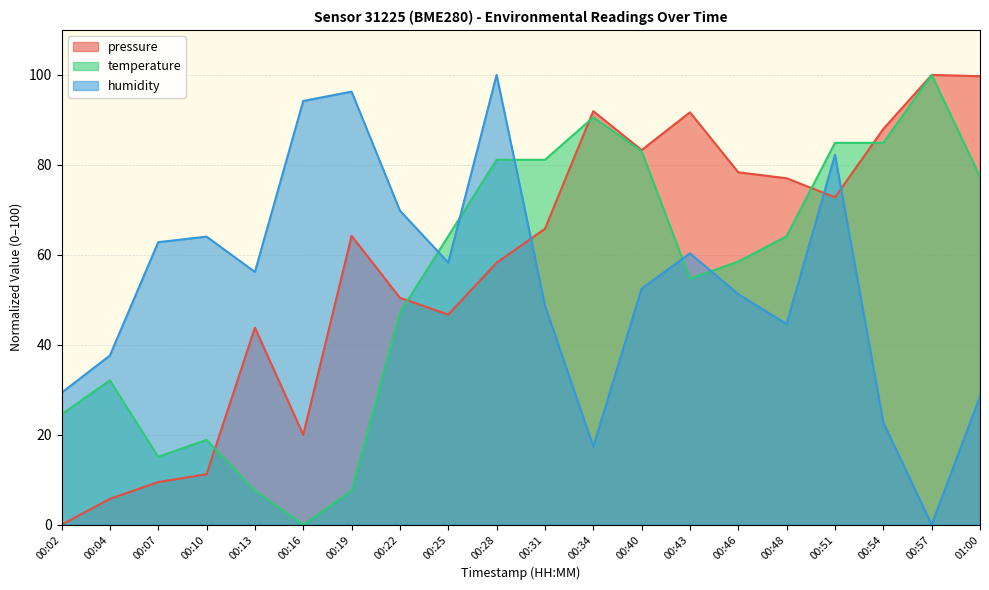

Rank the categories by humidity value from lowest to highest.

00:57, 00:34, 00:54, 01:00, 00:02, 00:04, 00:48, 00:31, 00:46, 00:40, 00:13, 00:25, 00:43, 00:07, 00:10, 00:22, 00:51, 00:16, 00:19, 00:28